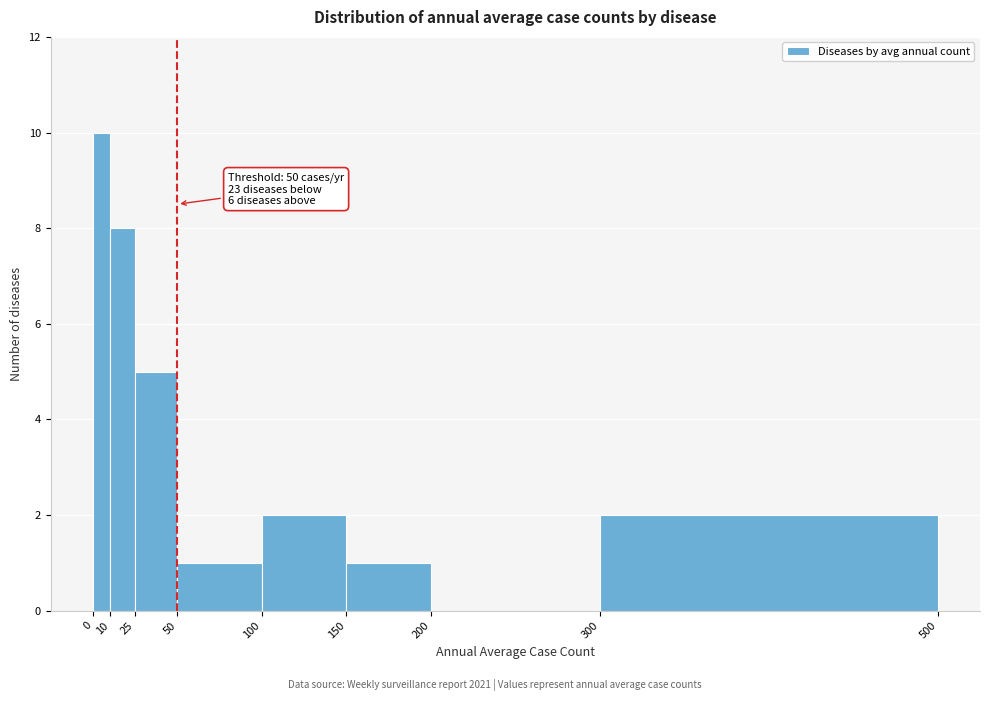

Which range on the x-axis has the tallest bar?

0 to 10